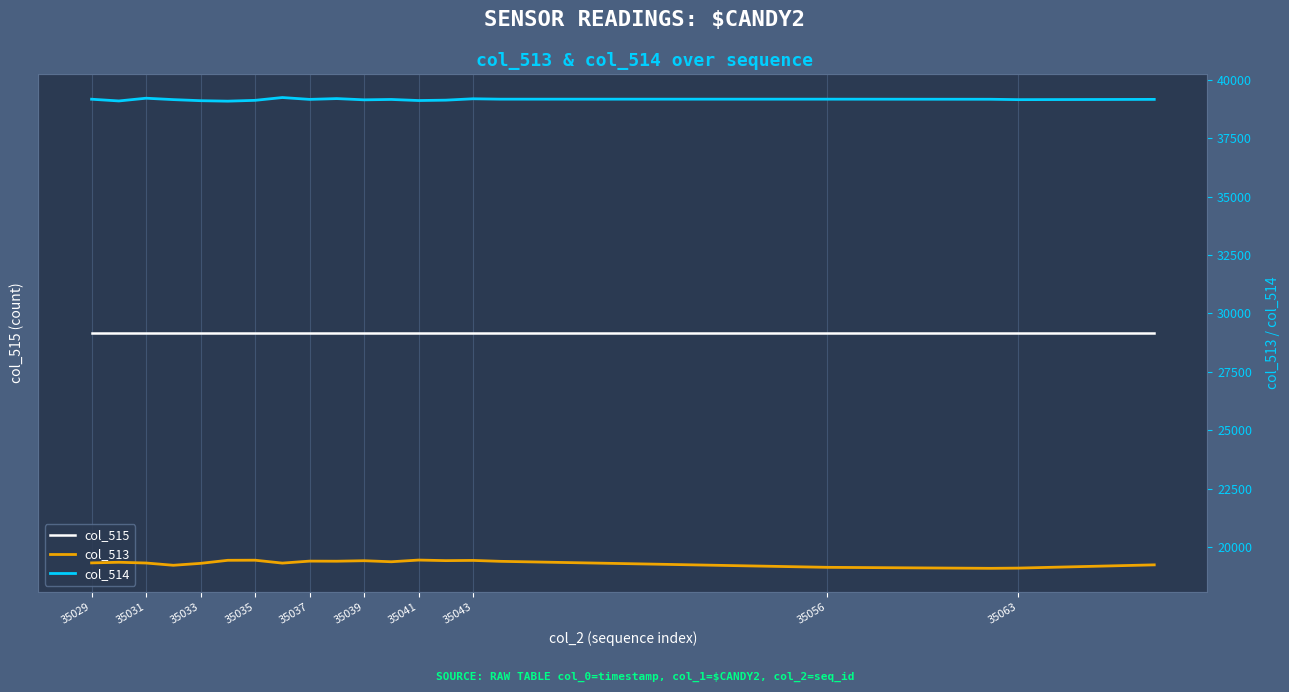

At which category does col_513 reach its first local peak?

35031